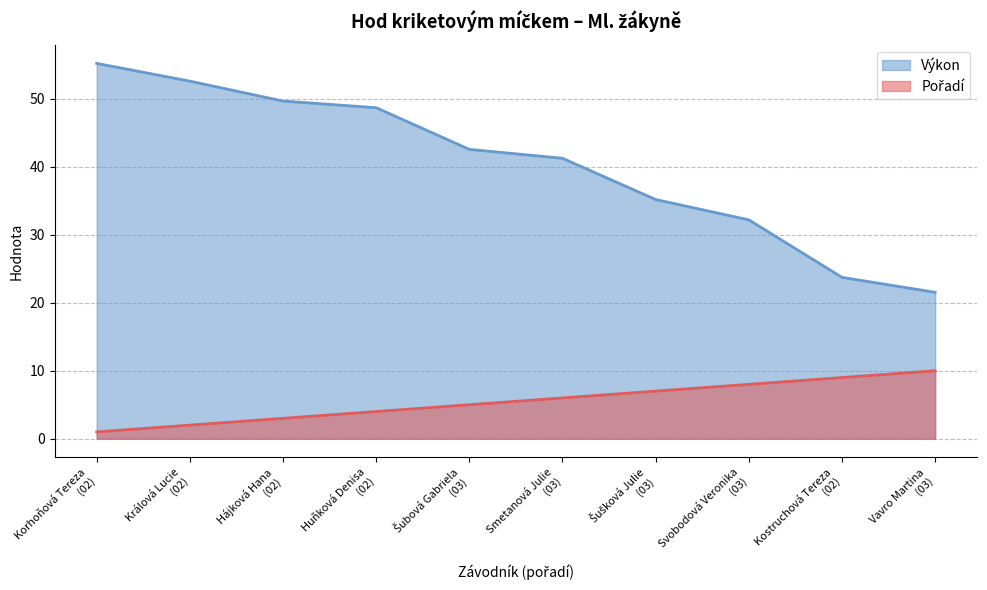

True or false: Výkon and Pořadí cross at least once.

False